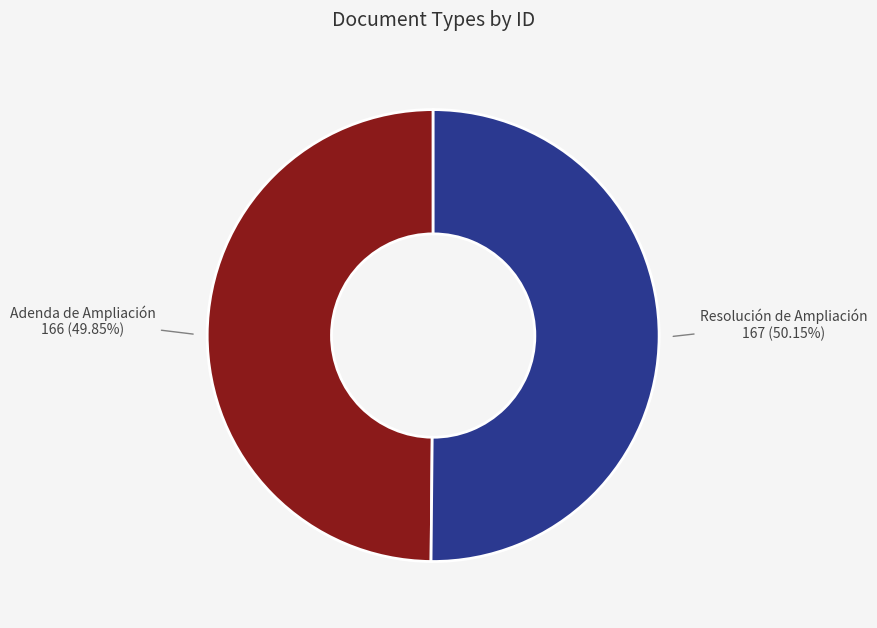

Is there a majority slice in this chart?

Yes